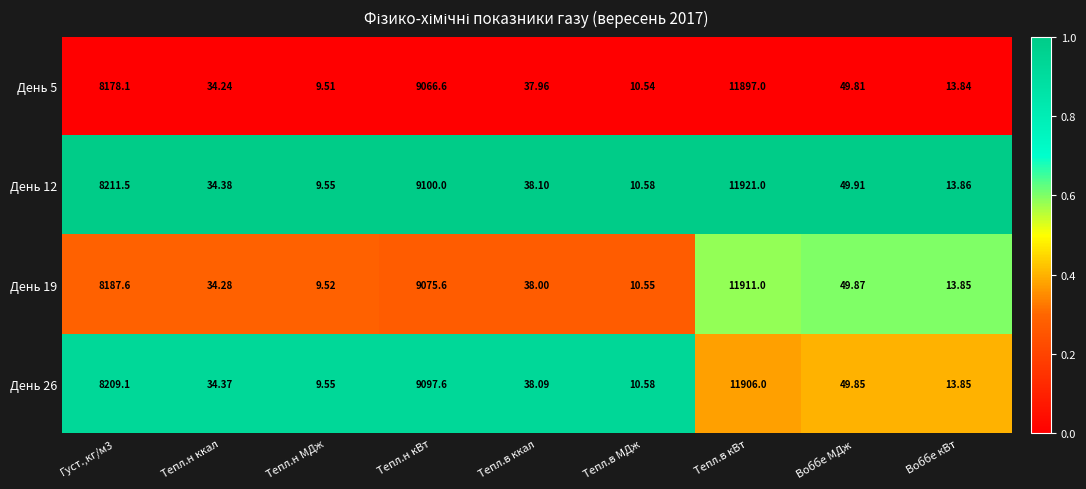

At which category is the sum across all series the highest?

Тепл.в кВт